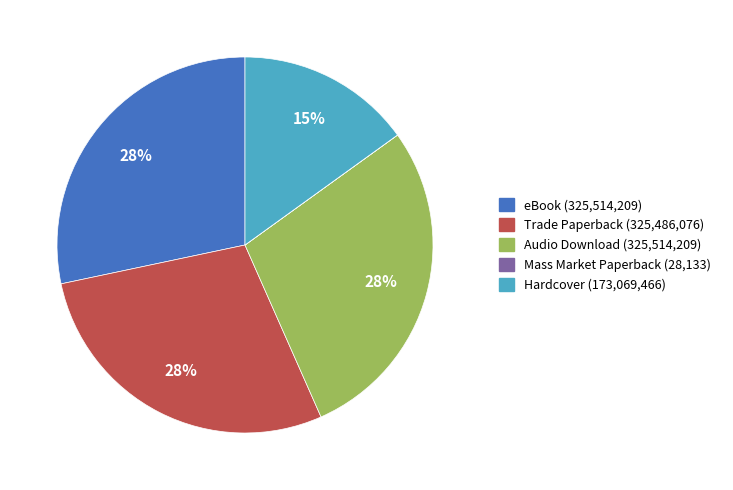

To the nearest percent, what is the average slice percentage?

20%